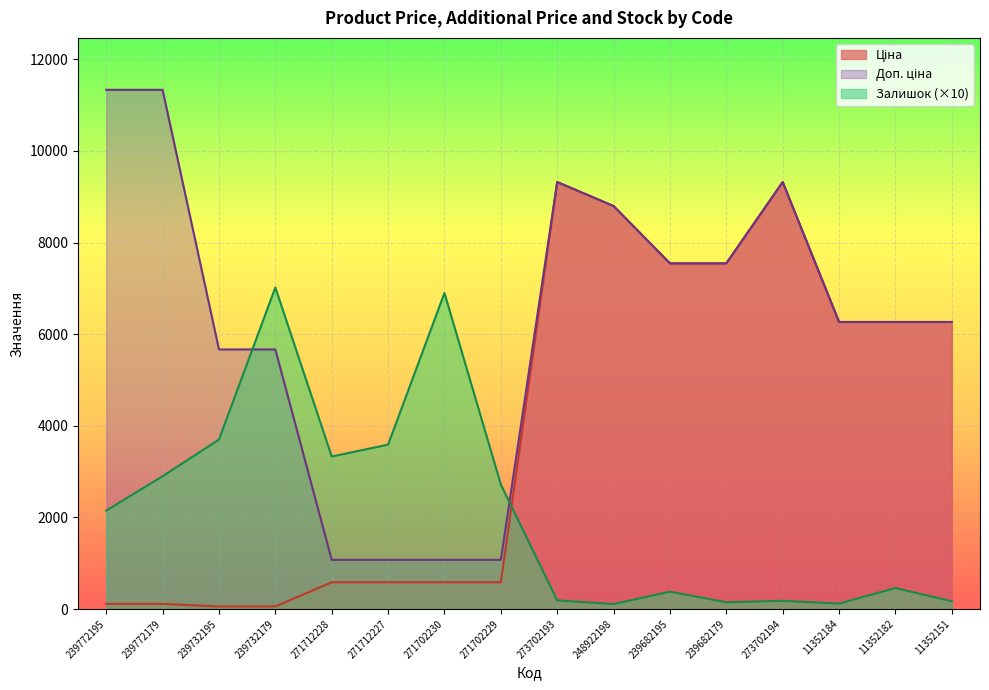

At which label is Доп. ціна closest to 6204?

11352184